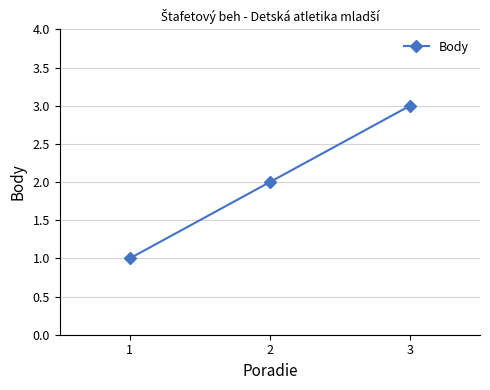

Reading right to left, transcribe all the data shown in this chart.

3=3	2=2	1=1